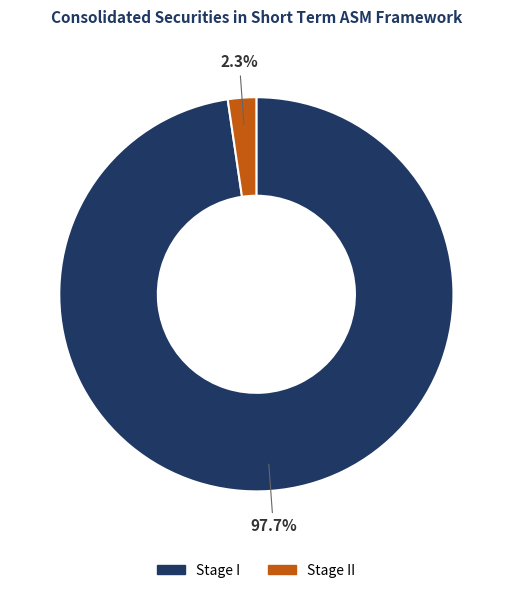

Combined, what portion of the pie is Stage II and Stage I?

100.0%